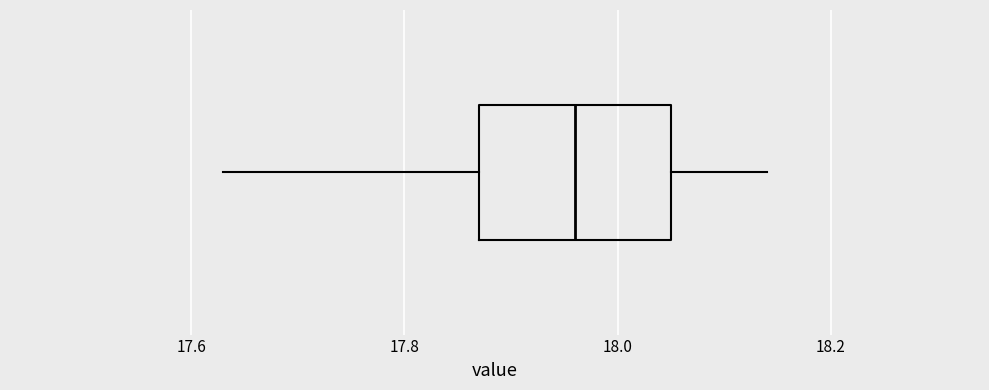

Where does the right whisker of the box end on the x-axis? The values are not printed on the chart, so give them approximately, as read against the axis.

18.14